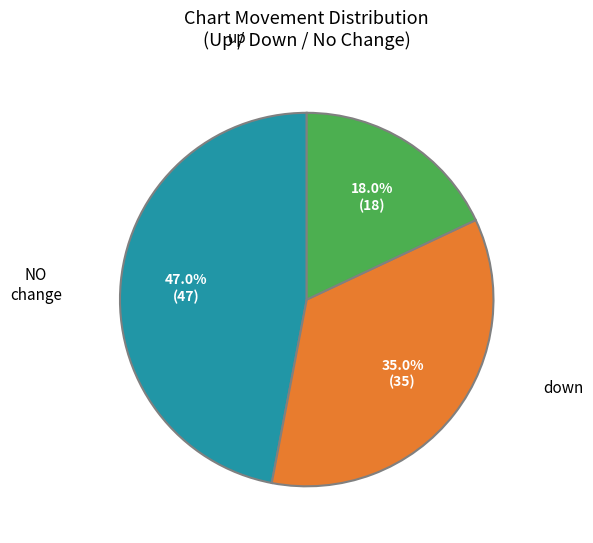

Does any single category account for the majority?

No